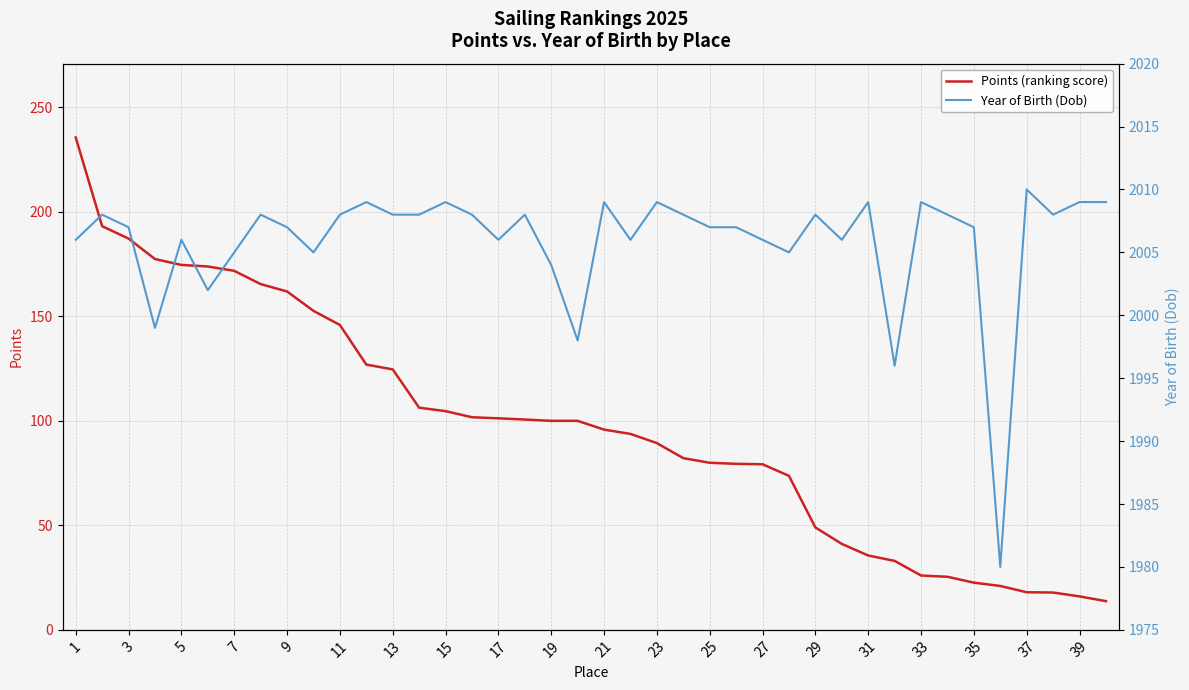

The value of Points (ranking score) at 9 is 81.2. True or false?

False